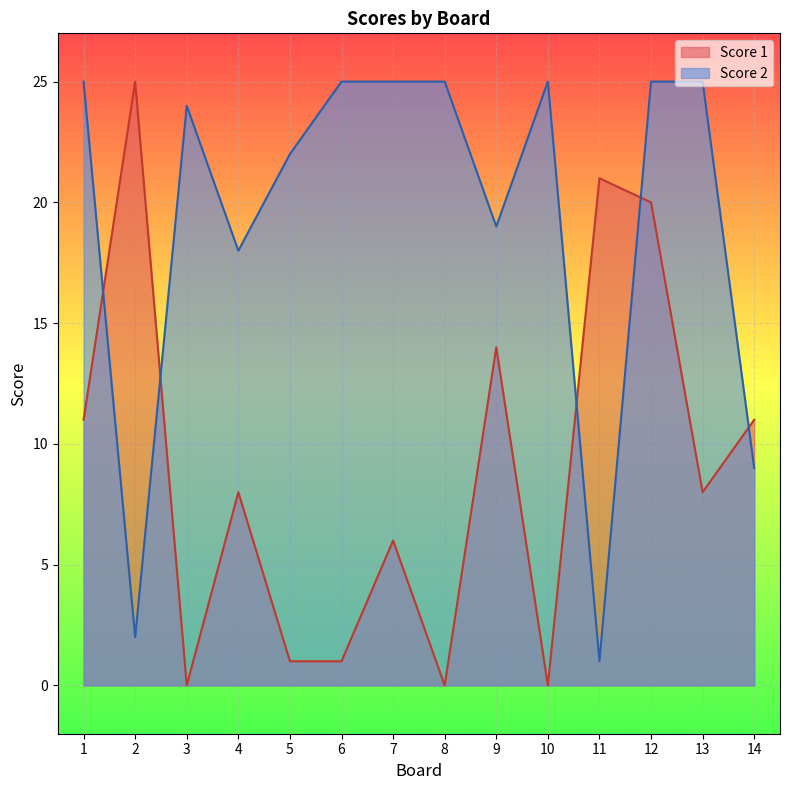

How many lines are shown in the chart?

2